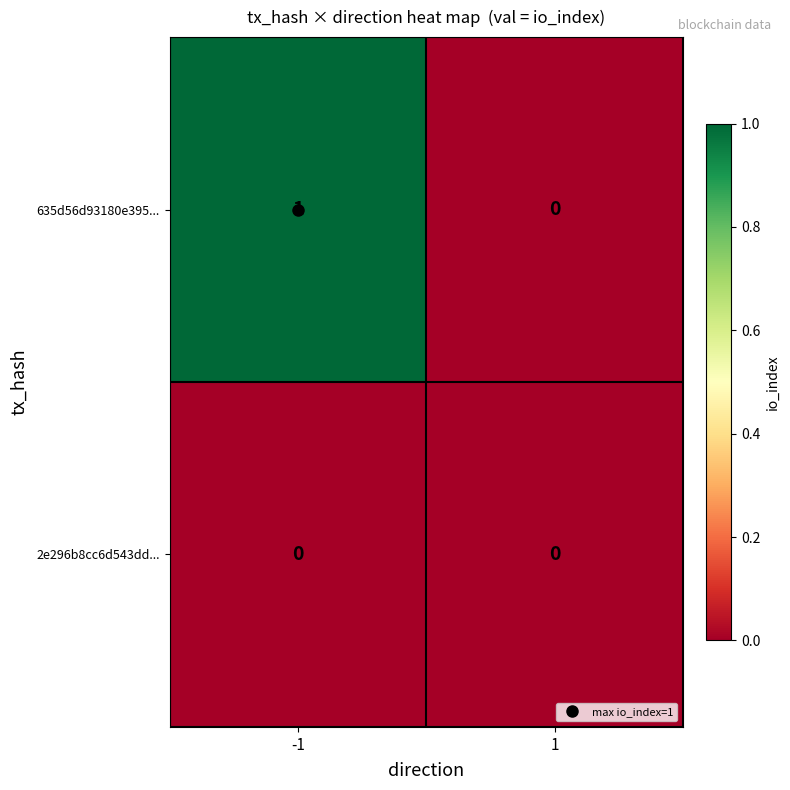

At which category is the sum across all series the highest?

-1